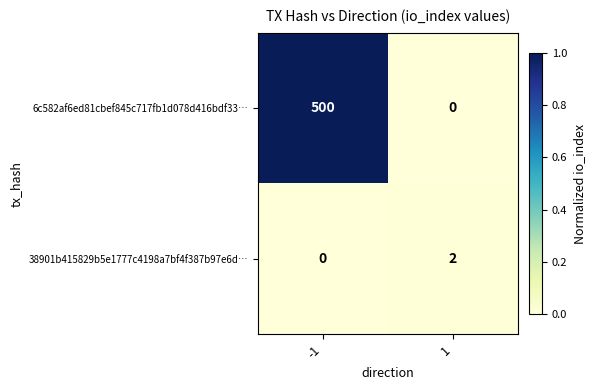

What is the sum of the 6c582af6ed81cbef845c717fb1d078d416bdf33… values at 1 and -1?

500